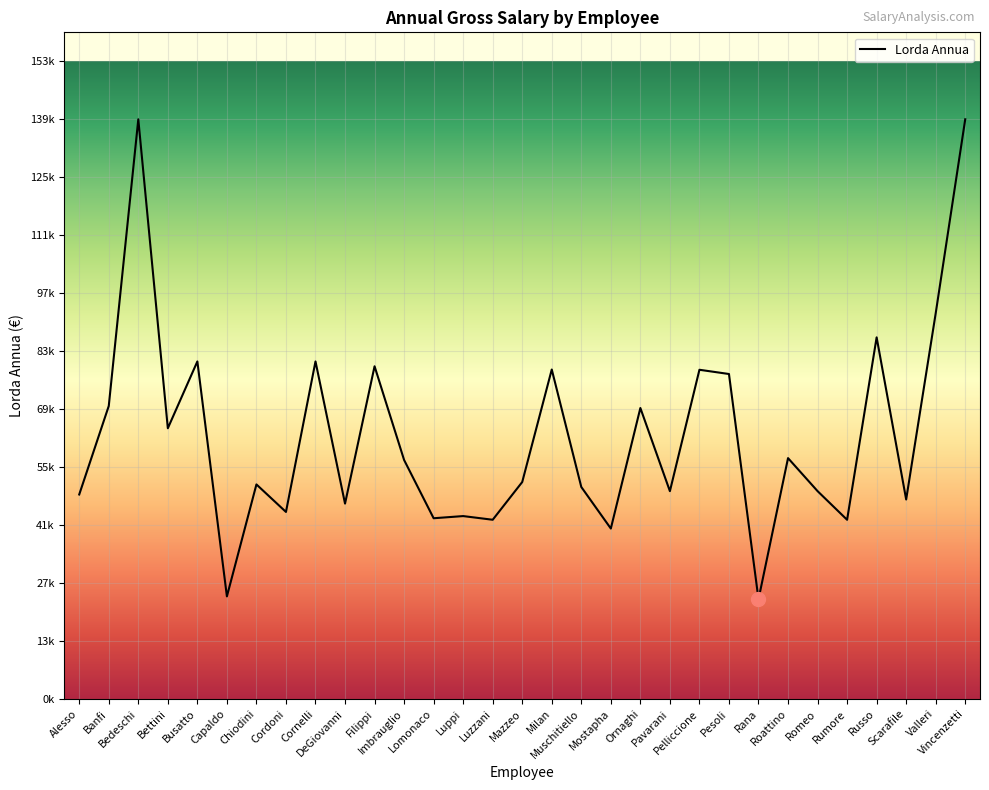

Read the value at Russo.

87000.2